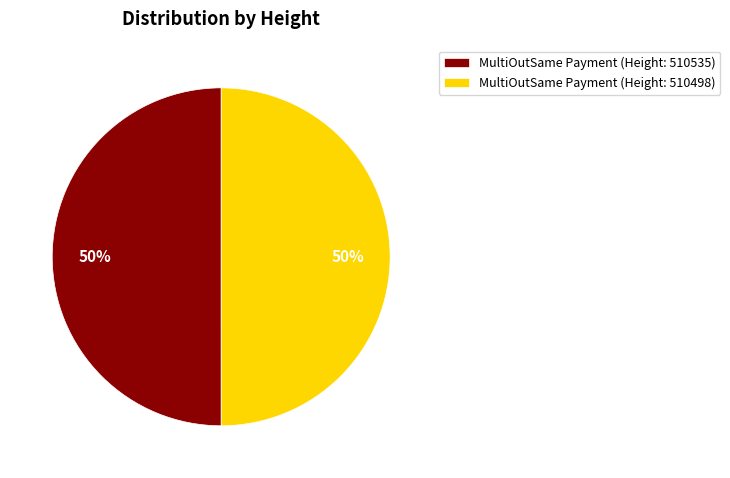

Approximately how many times larger is the value at MultiOutSame Payment (Height: 510498) compared to MultiOutSame Payment (Height: 510535)?

1.0